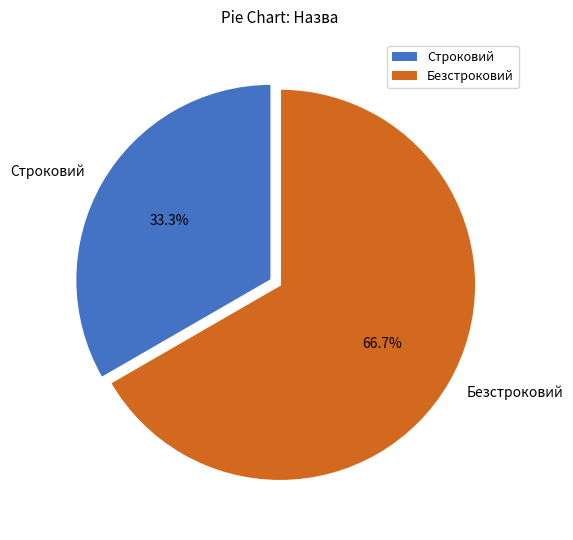

The Безстроковий slice represents 67% of the pie. True or false?

True